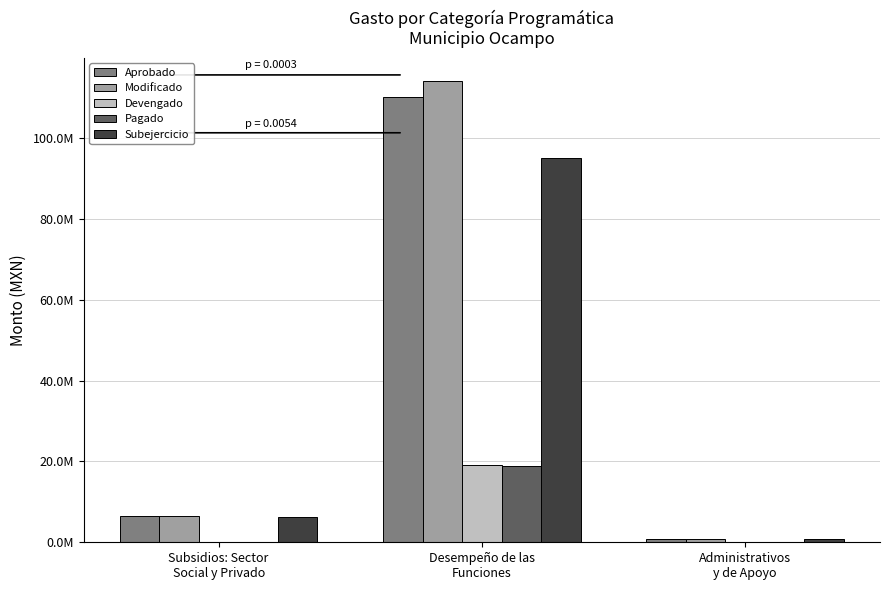

What is the difference between the second highest and minimum values in the Devengado series?

3094.6